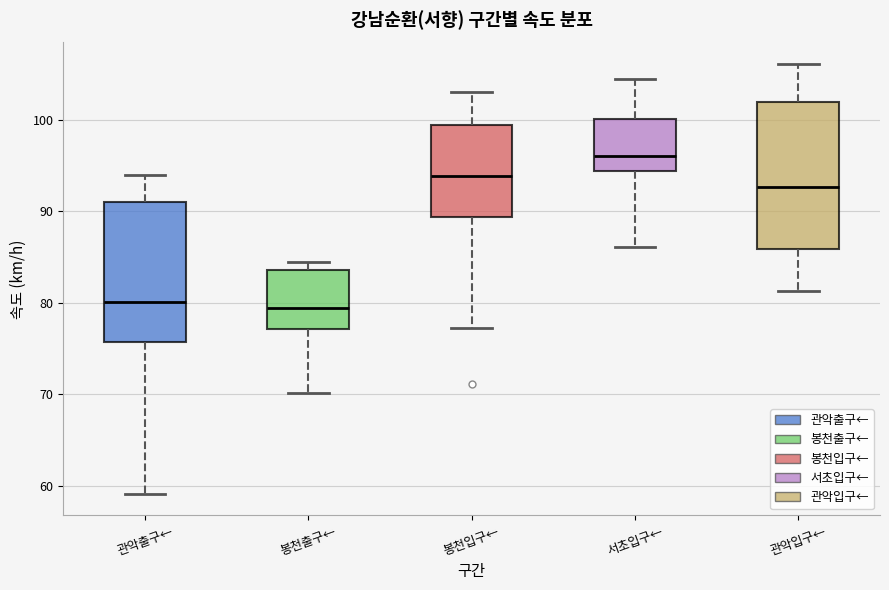

Which box's median line is the highest?

서초입구←